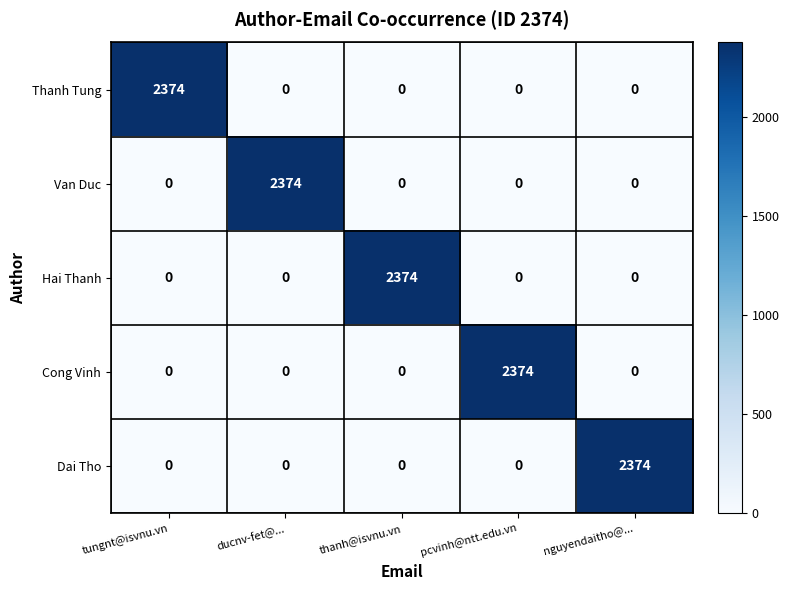

What is the difference between the maximum and minimum values in the Cong Vinh series?

2374